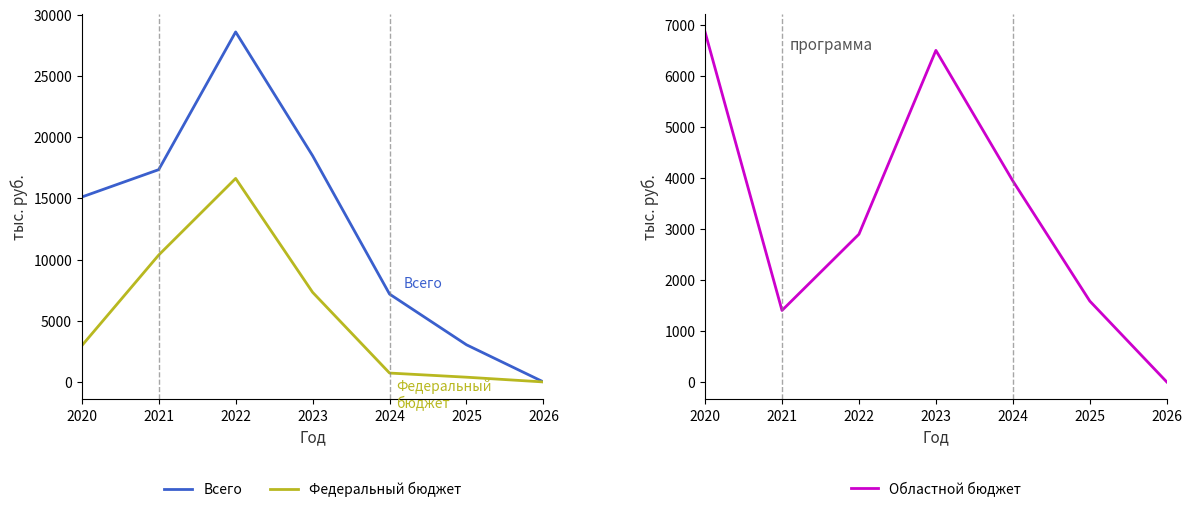

Reading right to left, extract all data points from this chart.

Всего: 0.0	3037.2	7184.8	18496.6	28618.3	17358.0	15120.0
Федеральный бюджет: 0.0	387.6	726.5	7329.9	16641.1	10375.9	2960.4
Областной бюджет: 0.0	1586.6	3943.6	6505.2	2898.4	1402.7	6866.9